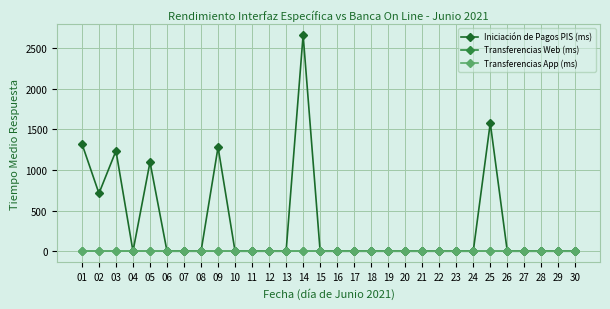

Is this an area chart (filled region under the line)?

No